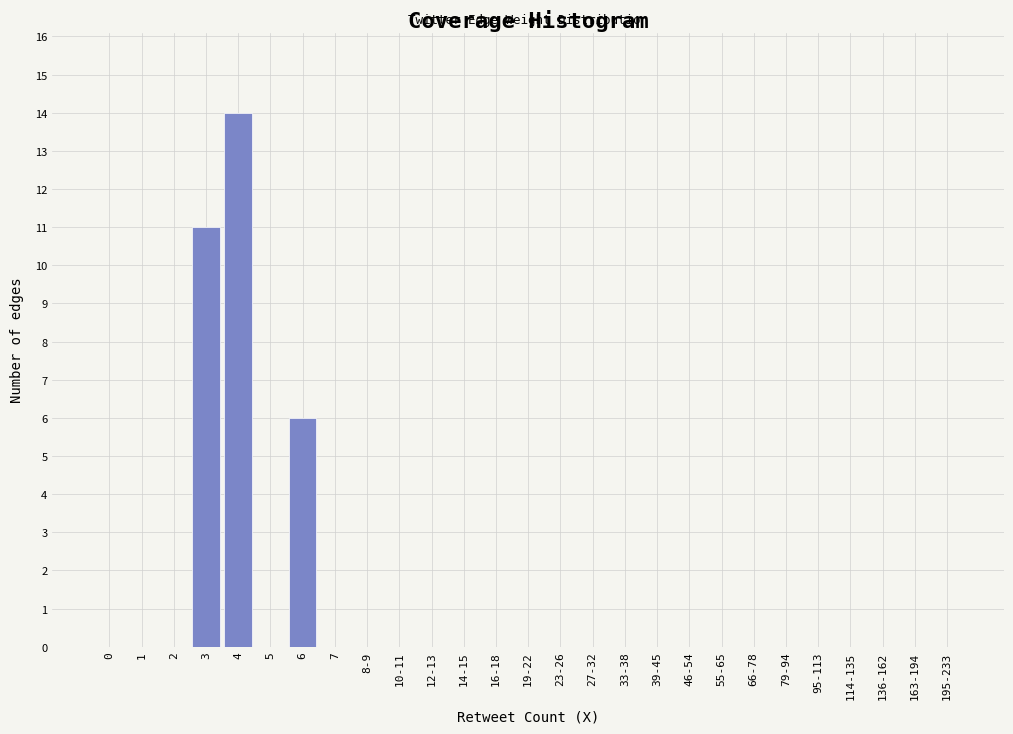

Reading right to left, extract all data points from this chart.

195-233=0	163-194=0	136-162=0	114-135=0	95-113=0	79-94=0	66-78=0	55-65=0	46-54=0	39-45=0	33-38=0	27-32=0	23-26=0	19-22=0	16-18=0	14-15=0	12-13=0	10-11=0	8-9=0	7=0	6=6	5=0	4=14	3=11	2=0	1=0	0=0